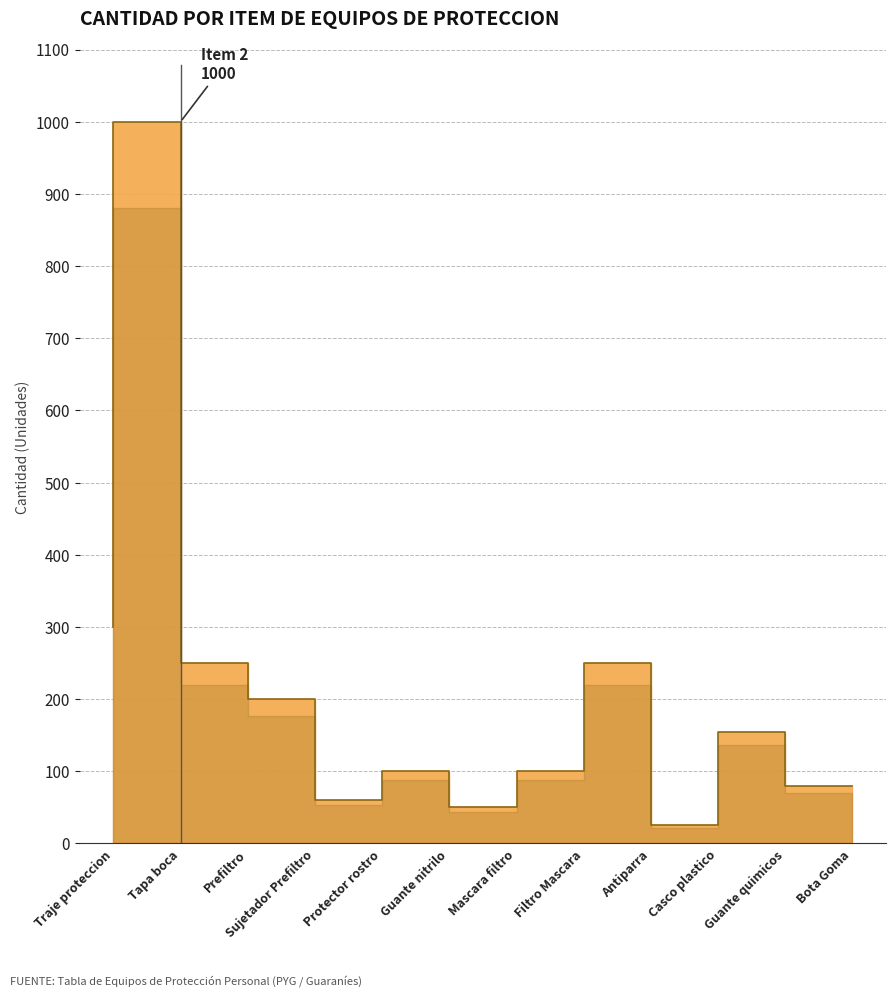

What is the value of the 4th point from the left?

200